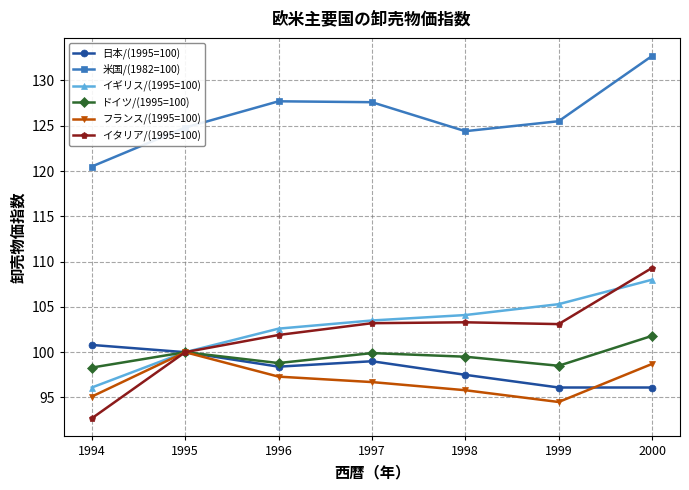

Which series has the largest range (max minus min)?

イタリア/(1995=100)